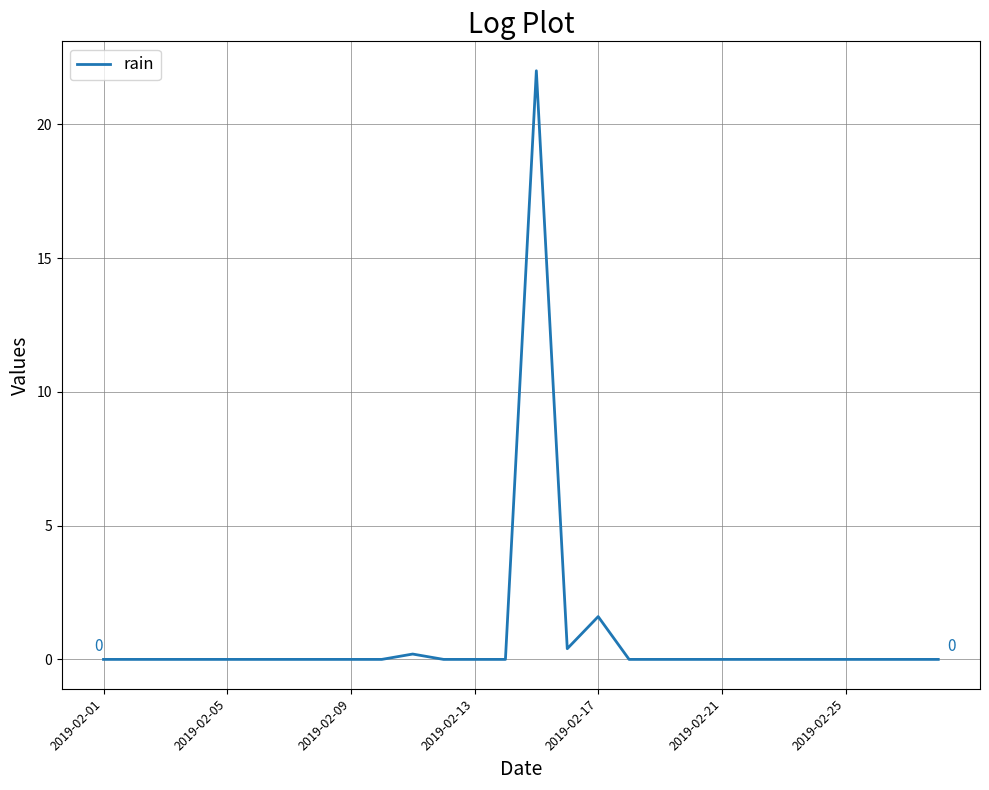

What is the difference between the maximum and minimum values?

22.0